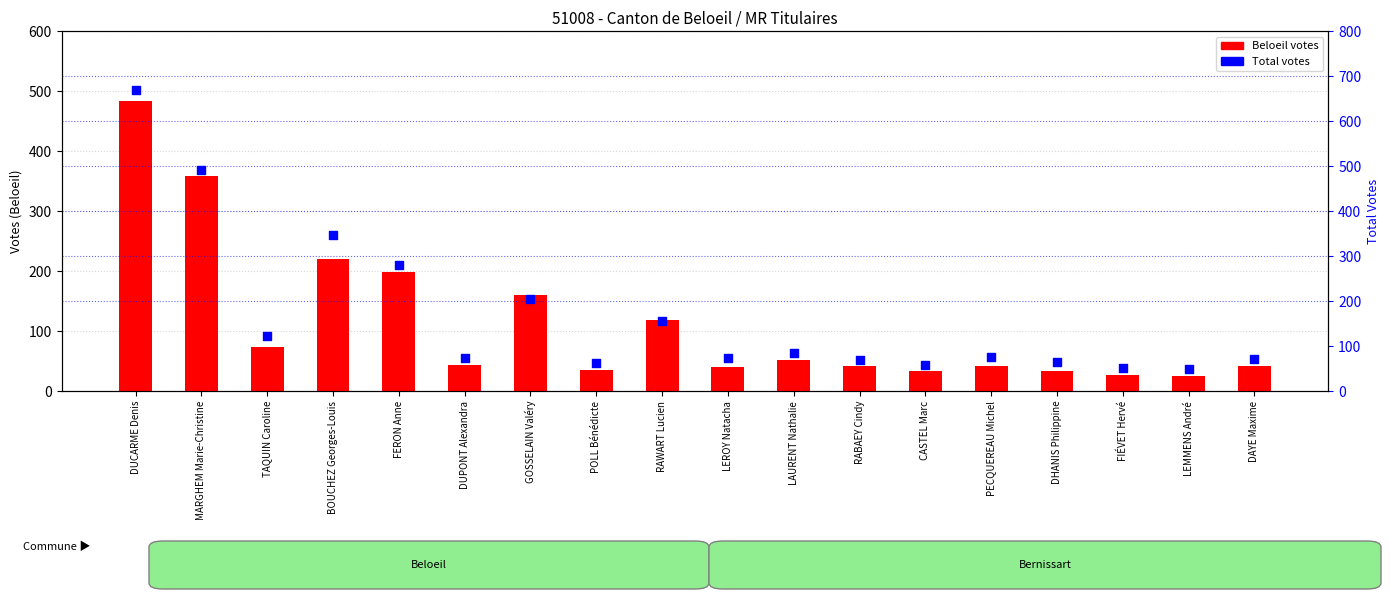

At which category is the sum across all series the highest?

DUCARME Denis